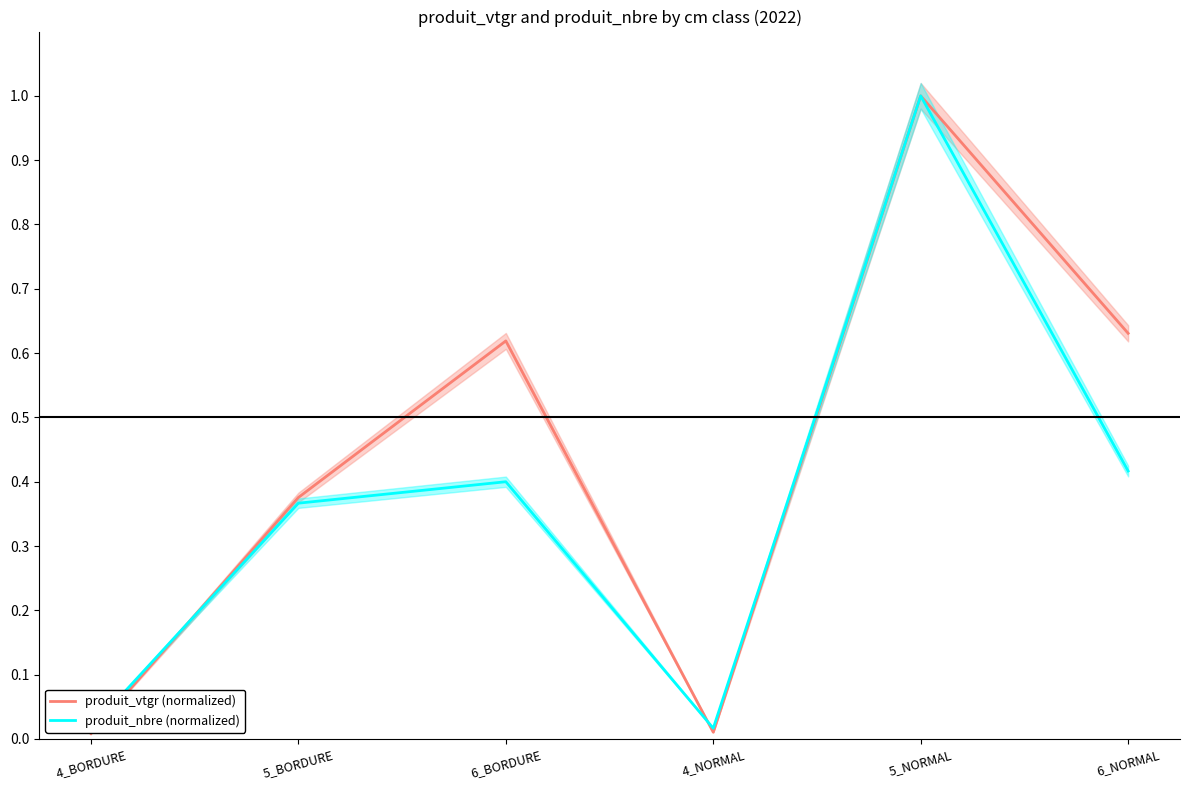

Which series changed the most between 5_BORDURE and 6_NORMAL?

produit_vtgr (normalized)